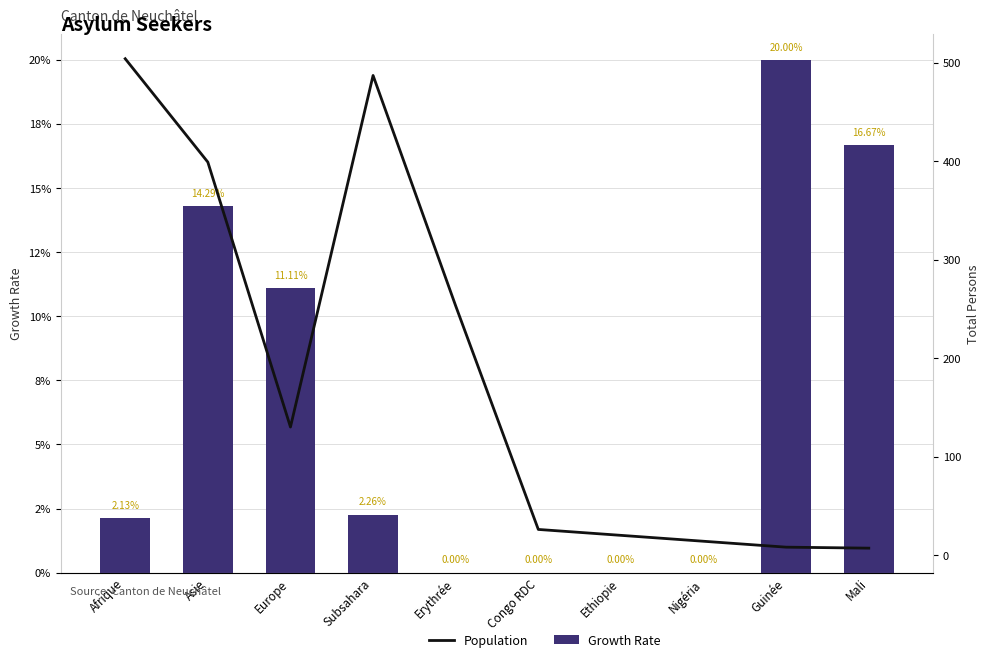

What is the label of the 5th bar from the left?

Erythrée